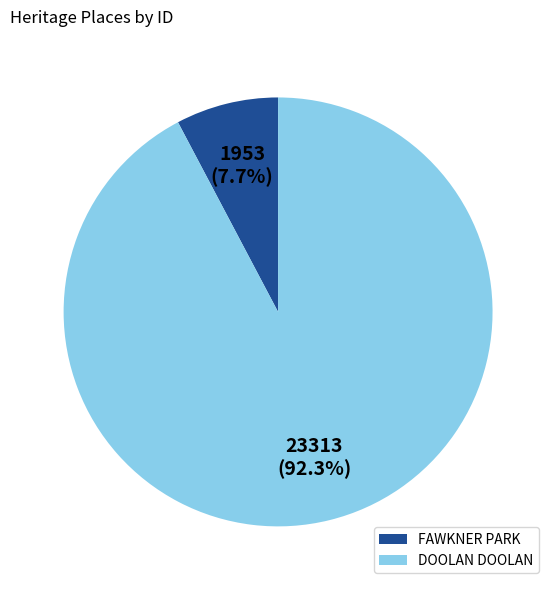

Rank the categories by value from highest to lowest.

DOOLAN DOOLAN, FAWKNER PARK